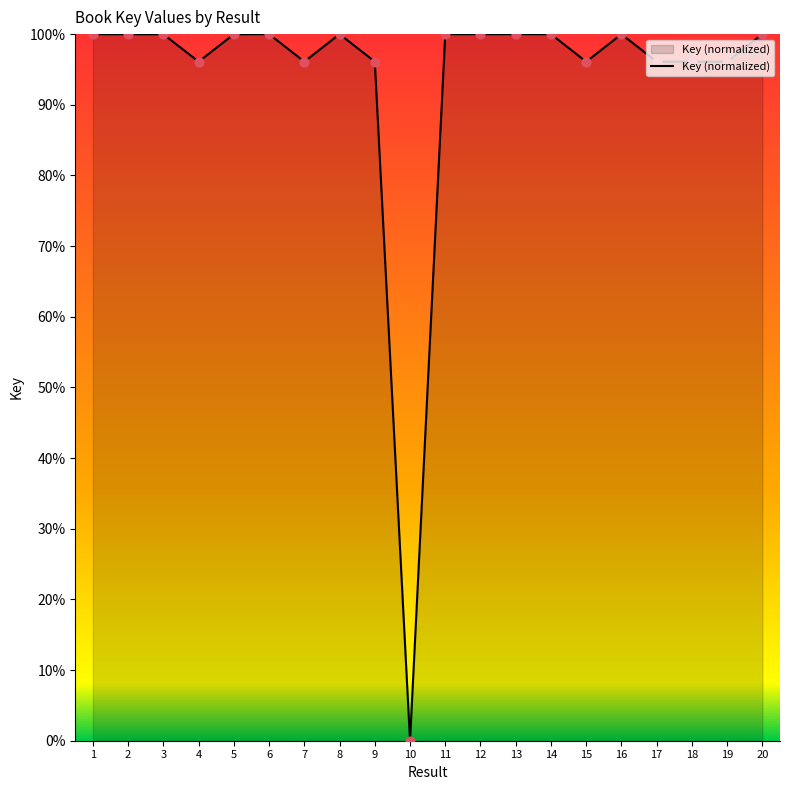

Which has a higher value, 10 or 12?

12